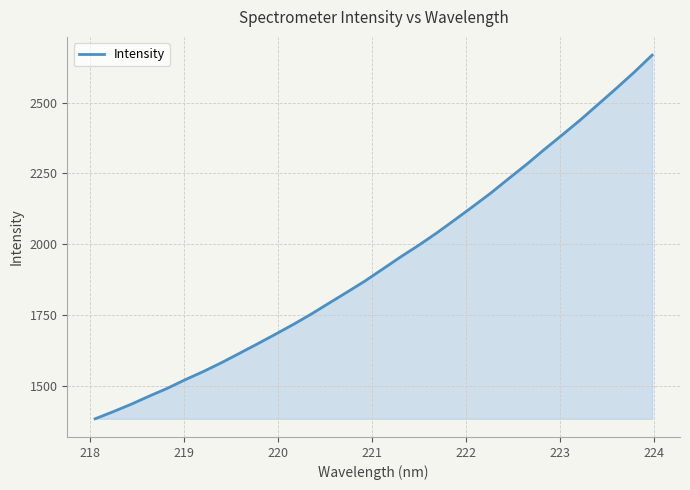

What is the greatest value displayed?

2667.4